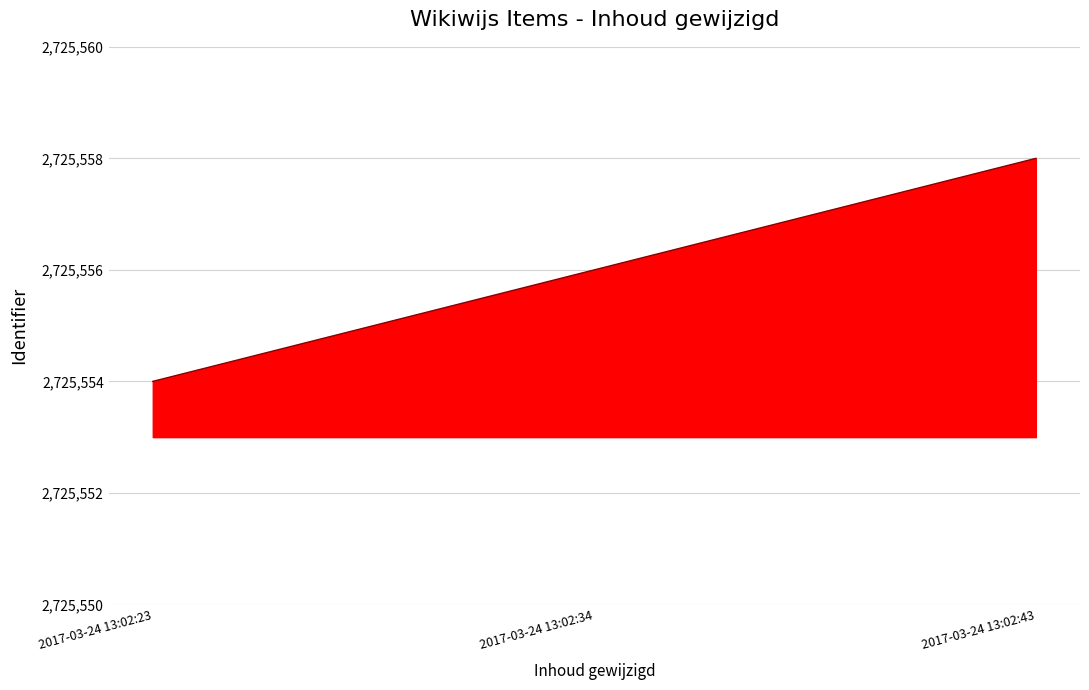

True or false: the data shows 4256891 at 2017-03-24 13:02:23.

False